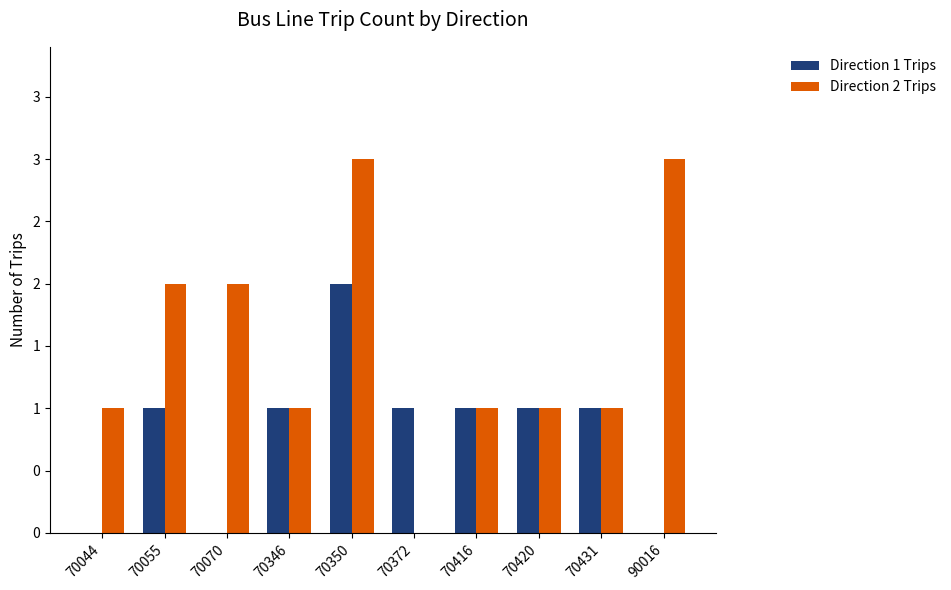

The Direction 2 Trips series shows 1 at 70055. True or false?

False